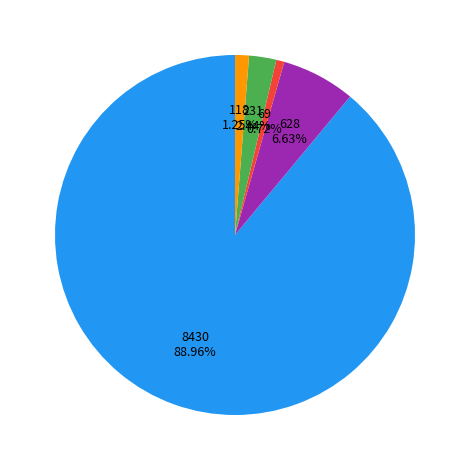

Does any single category account for the majority?

Yes